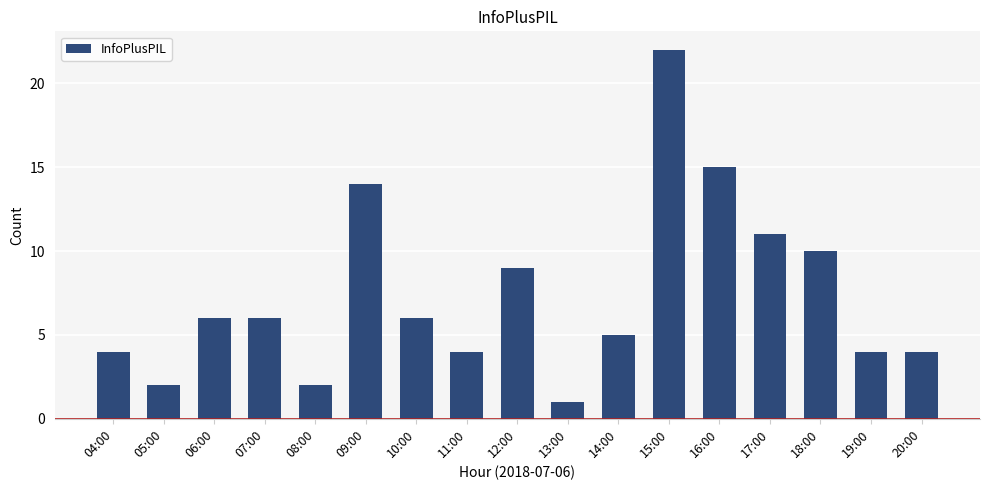

What is the ratio of the value at 13:00 to the value at 16:00?

0.1